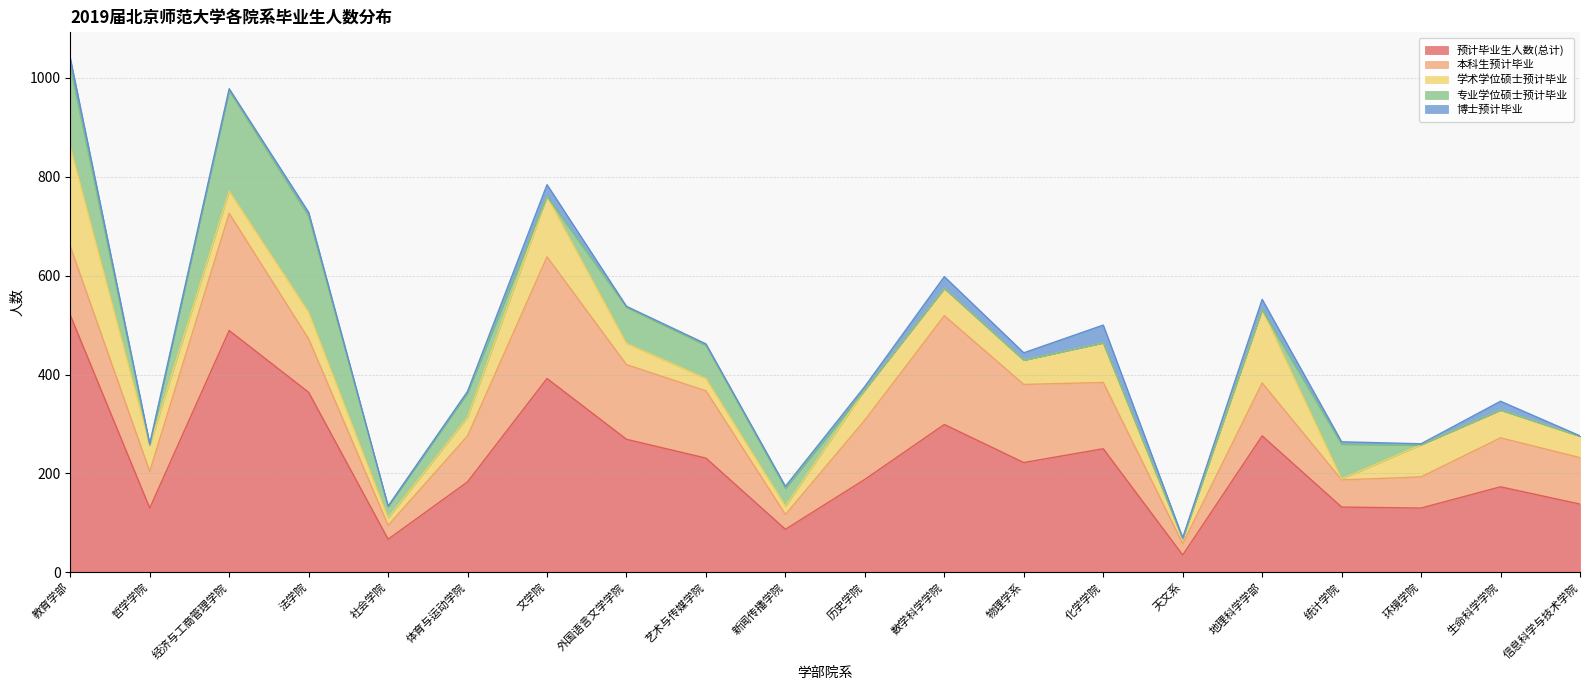

Does the chart have visible grid lines?

Yes